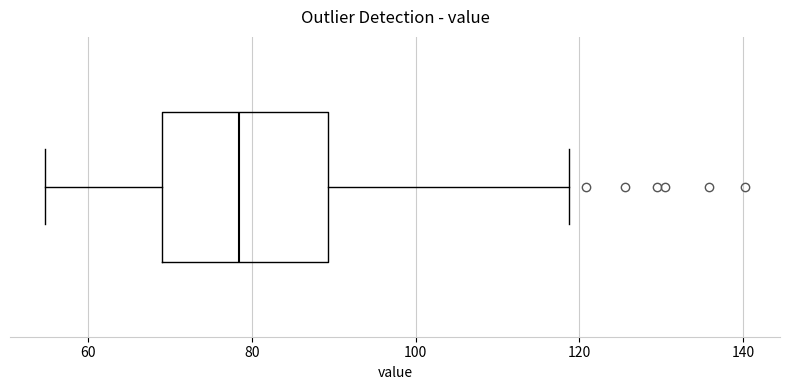

Read this box plot against the x-axis: the position of the median line, the range covered by the box, and the ends of both whiskers. The values are not printed on the chart, so give them approximately, as read against the axis.

median 78, box 70 to 90, whiskers 54 to 118